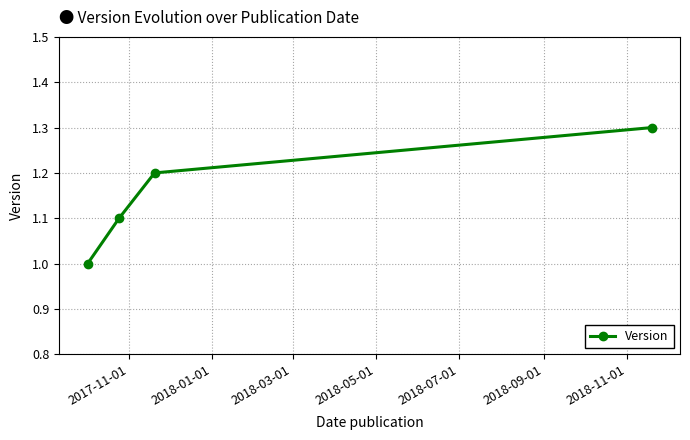

What is the difference between the maximum and minimum values?

0.3